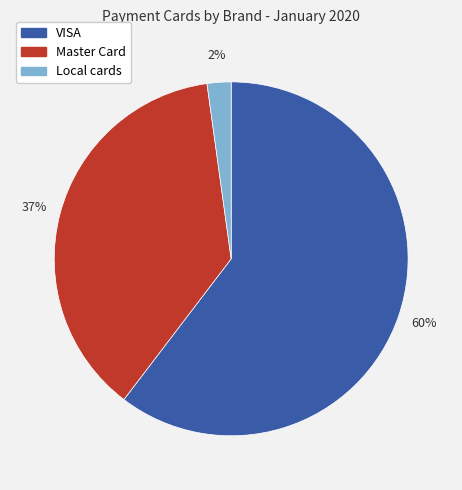

Does VISA account for over 50% of the chart?

Yes